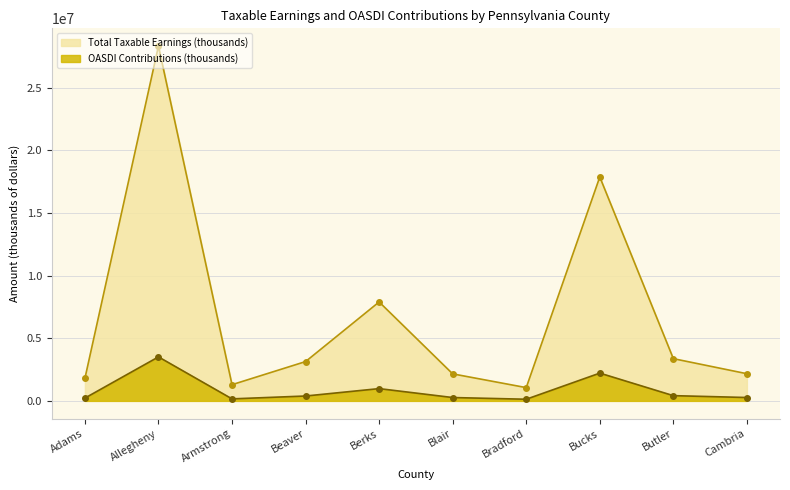

Which series has the largest total across all categories?

Total Taxable Earnings (thousands)